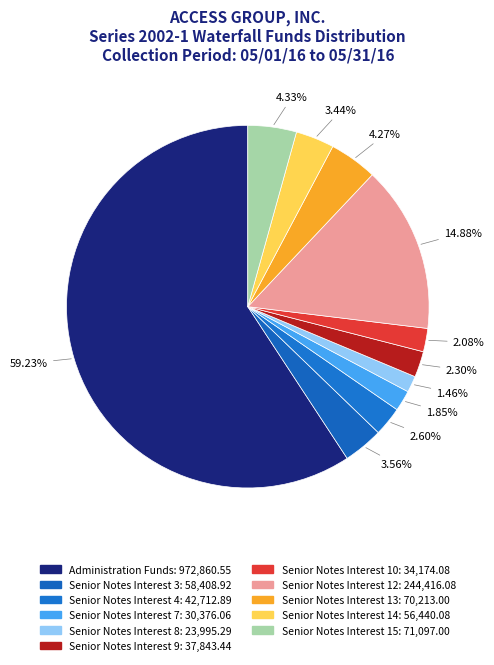

Count the number of slices in the pie.

11